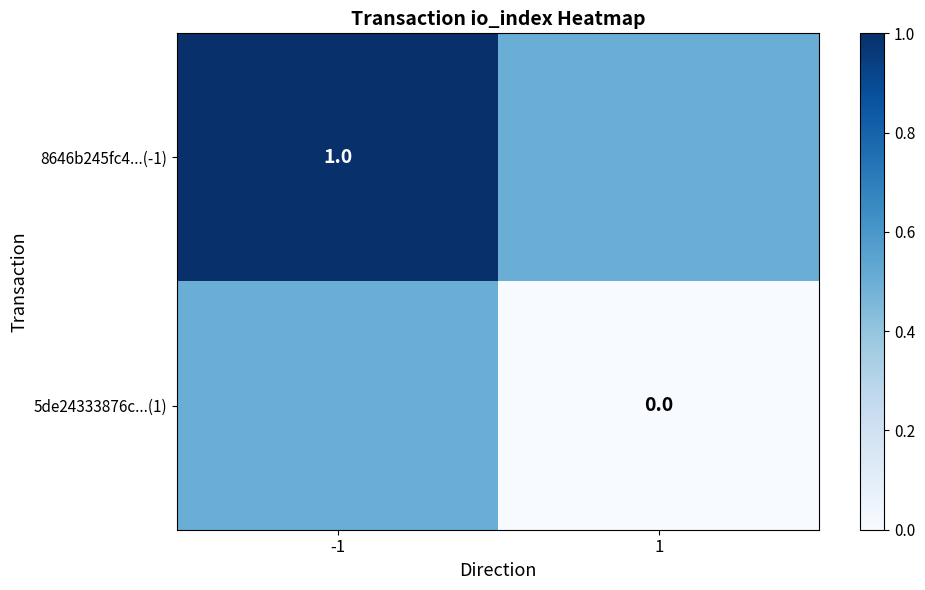

Is it true that 5de24333876c...(1) equals 0.0 at 1?

True